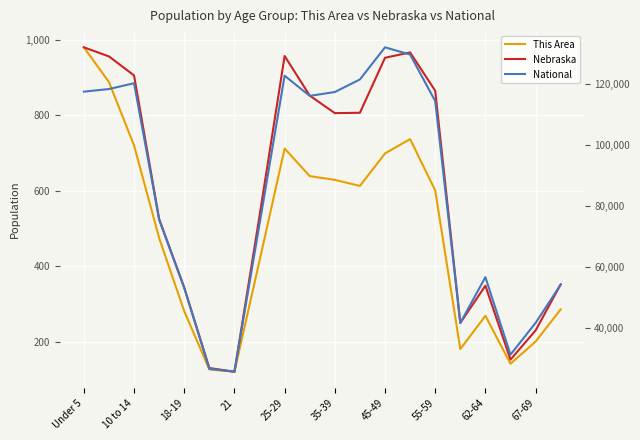

How many distinct data groups are displayed?

3